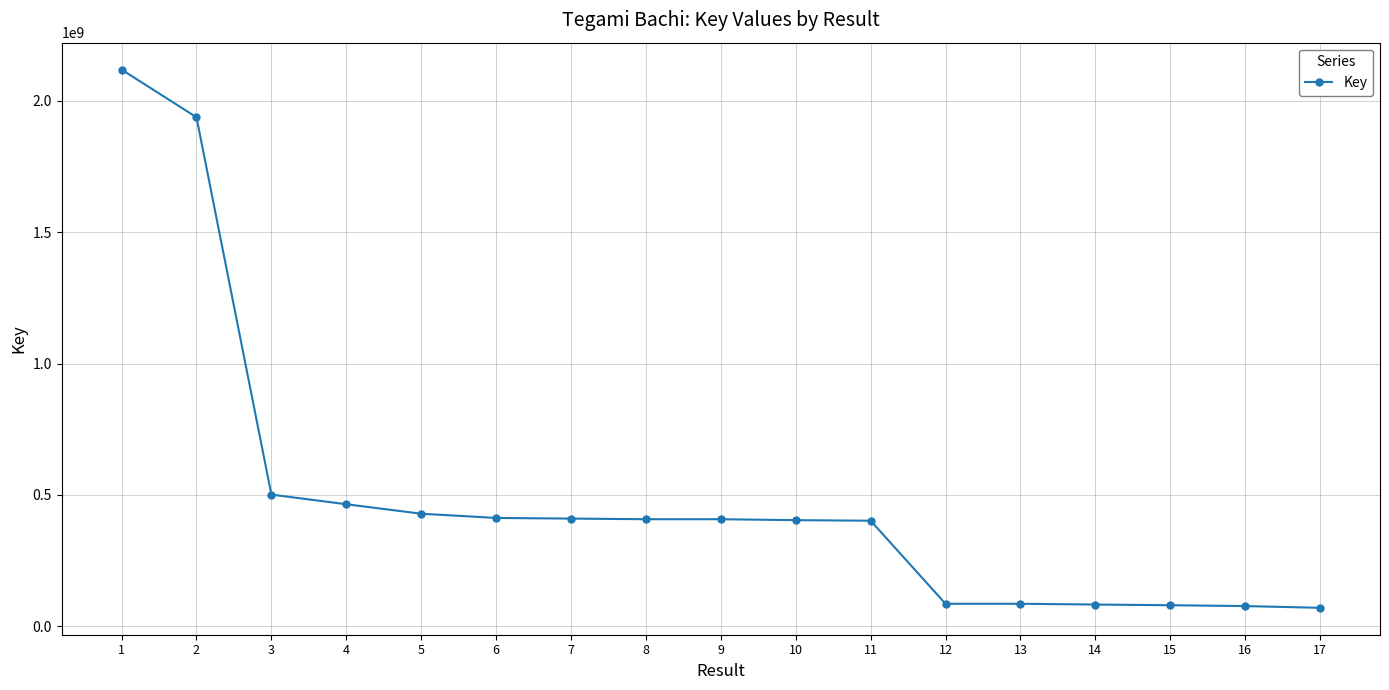

What is the smallest value displayed?

70383866